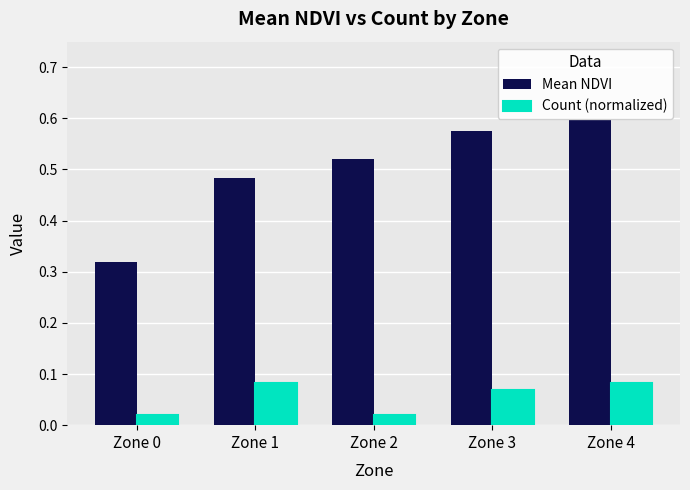

Which series changed the most between Zone 3 and Zone 4?

Mean NDVI